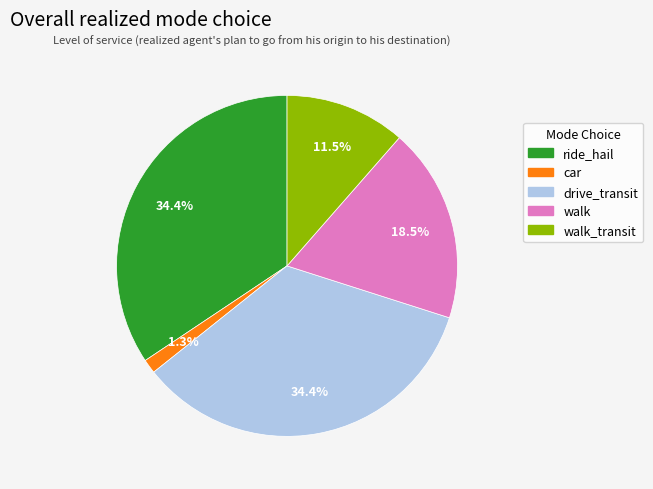

Is there any slice that represents more than half of the pie?

No